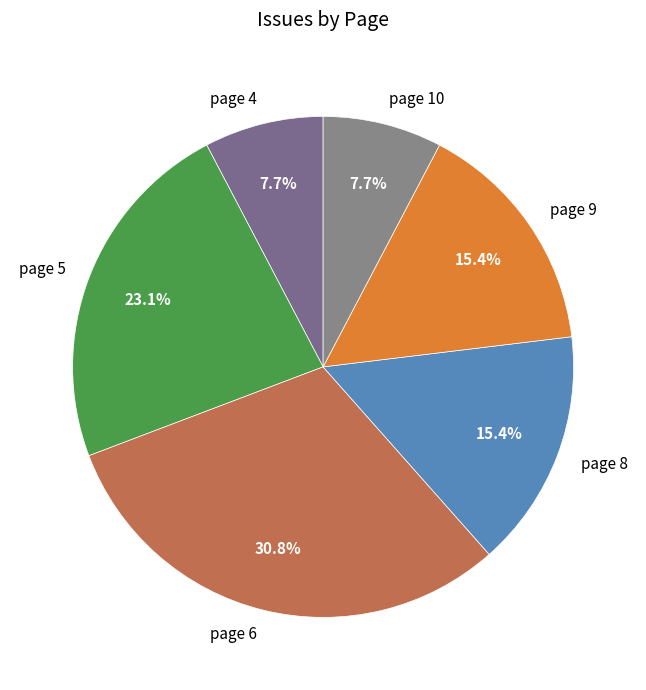

True or false: page 5 accounts for 23% of the total.

True